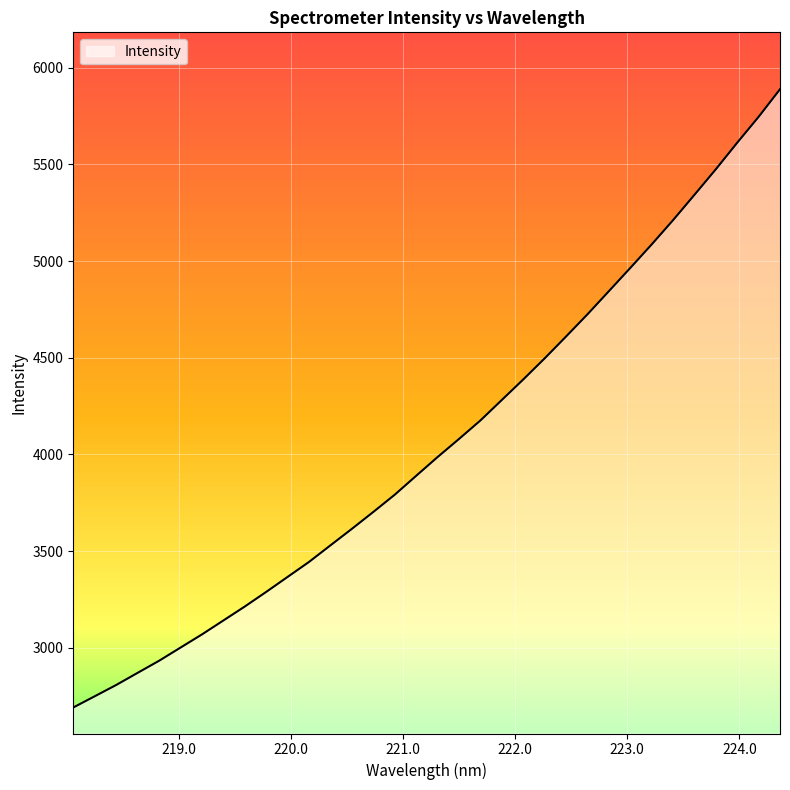

What is the minimum value shown in the chart?

2690.9